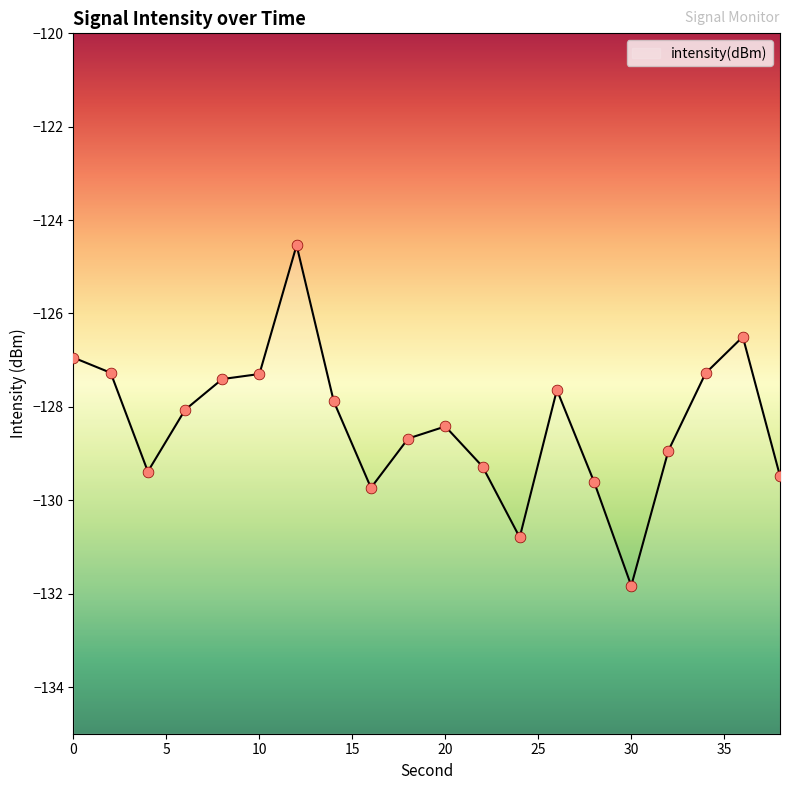

What is the change in value from 16 to 36?

+3.2